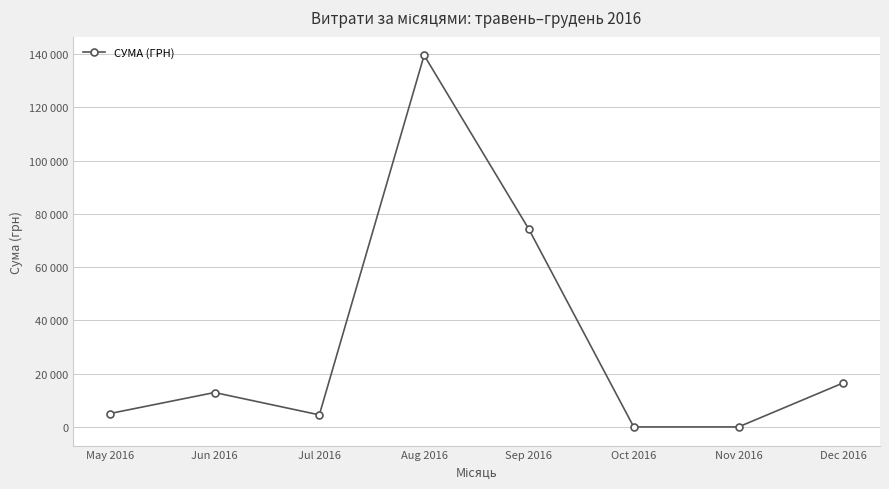

Is this an area chart (filled region under the line)?

No